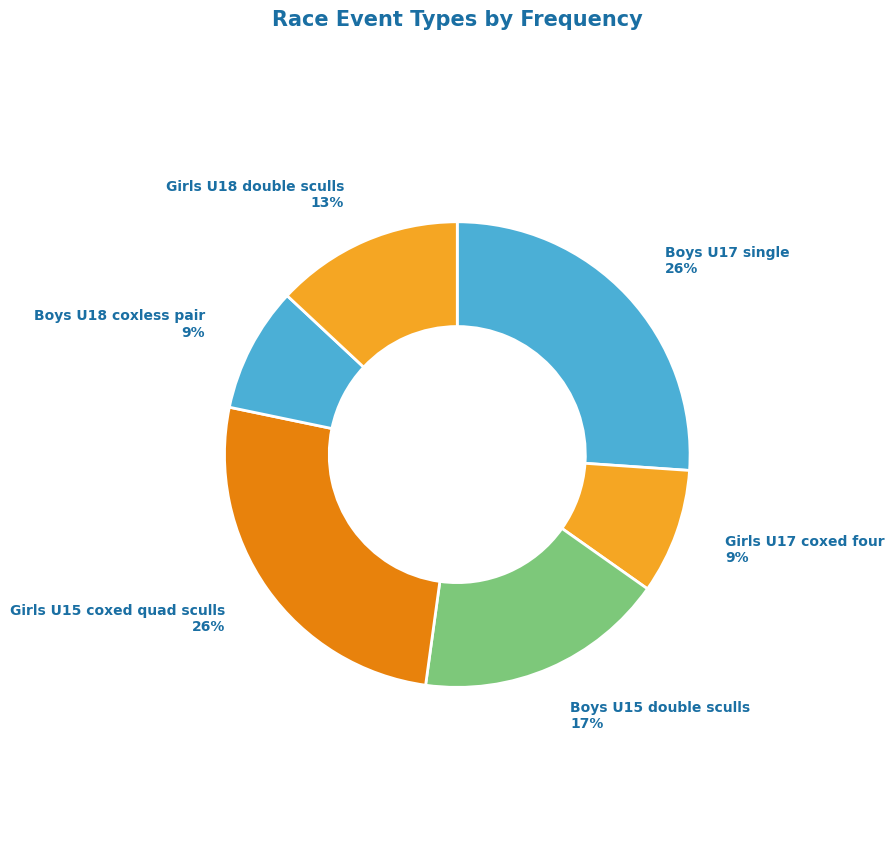

How many segments does this pie chart have?

6